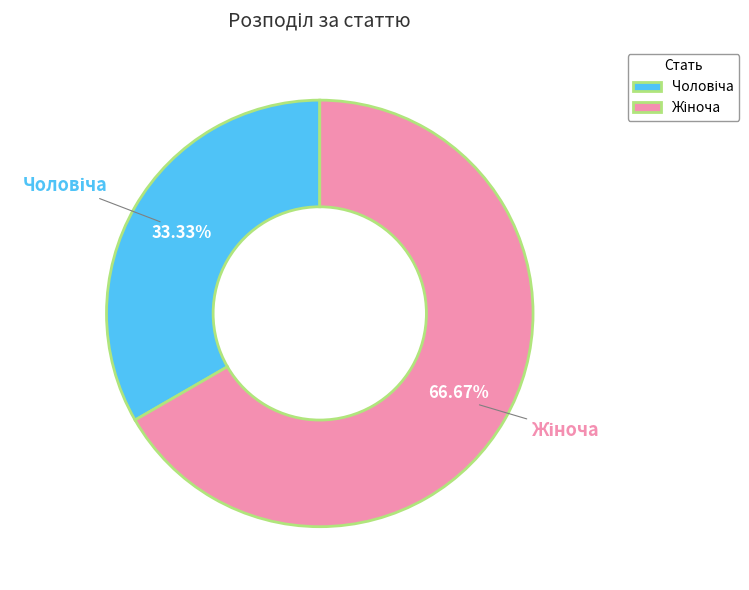

Is there any slice that represents more than half of the pie?

Yes